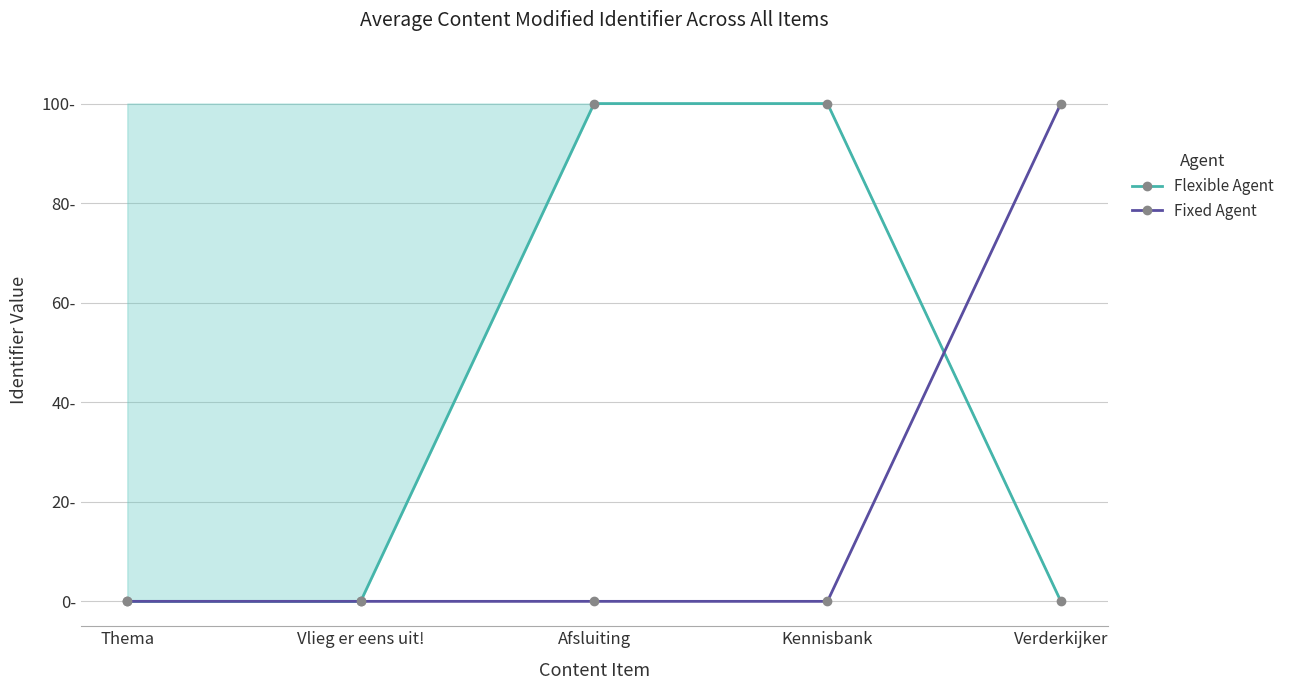

The Fixed Agent series shows 0.0 at Kennisbank. True or false?

True